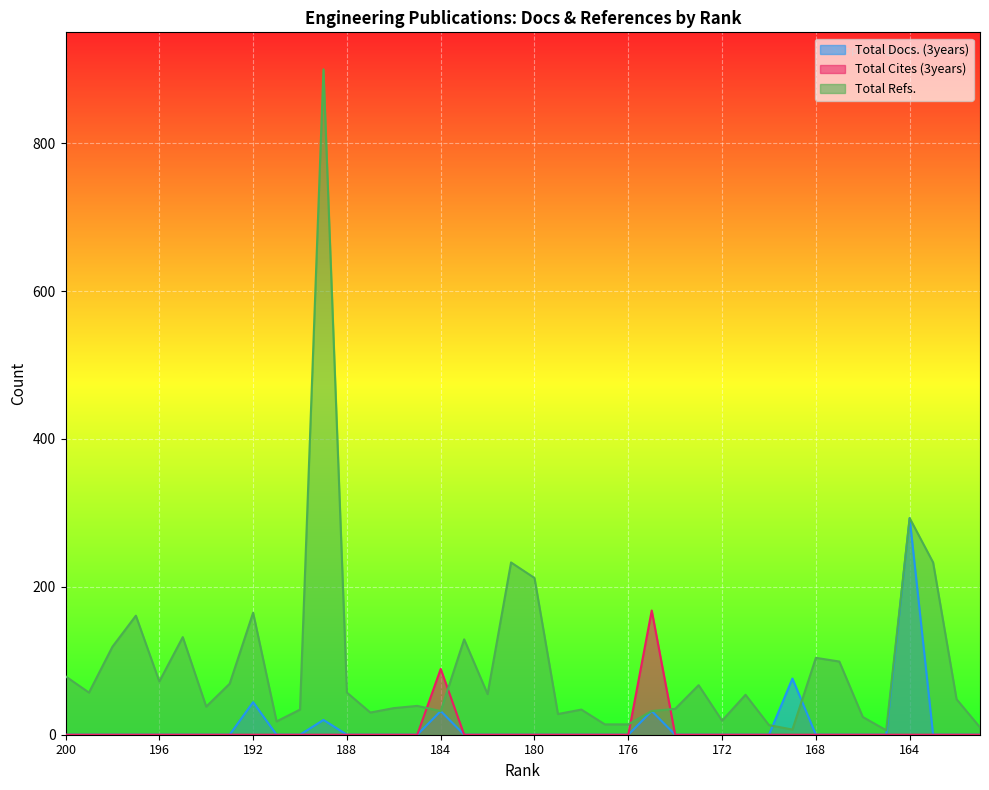

Is it true that Total Docs. (3years) equals 203 at 195?

False